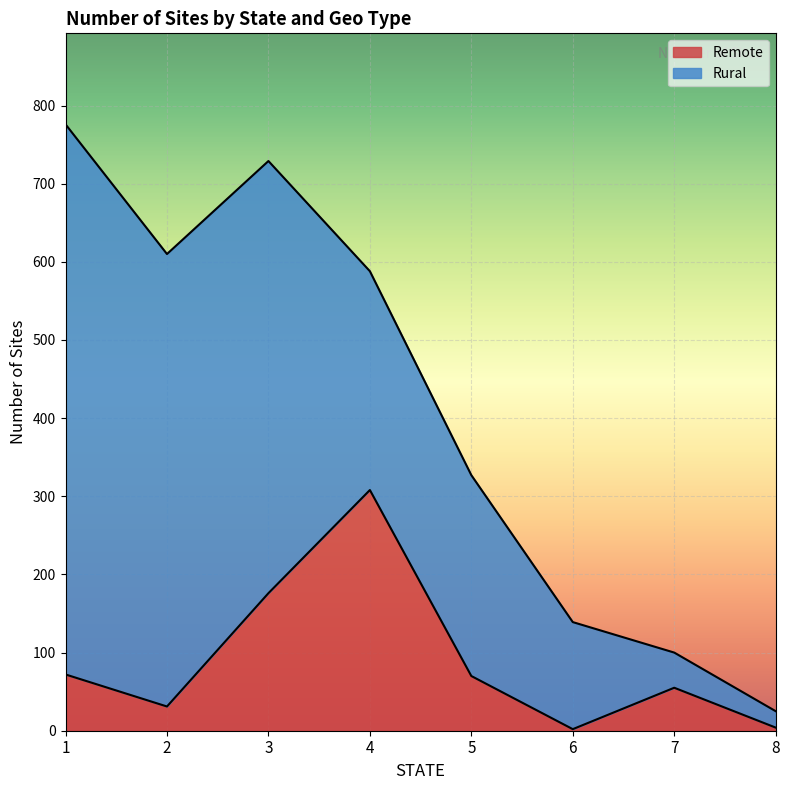

How many lines are shown in the chart?

2